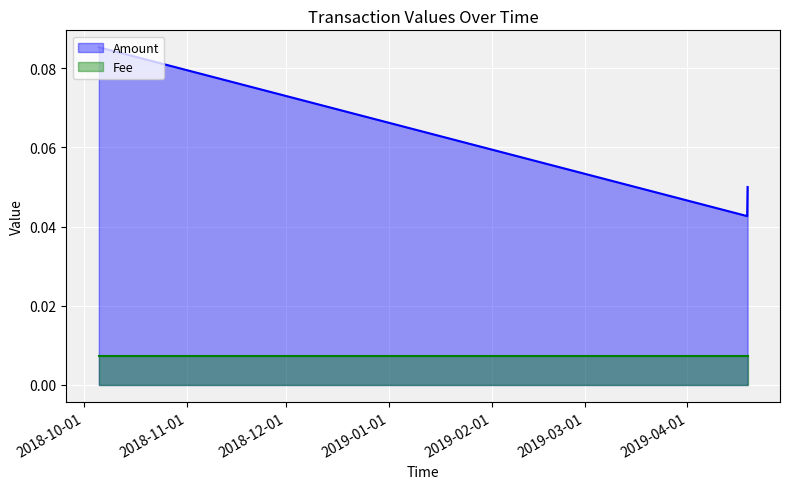

What position from the left is 2019-04-19 03:04:10?

3